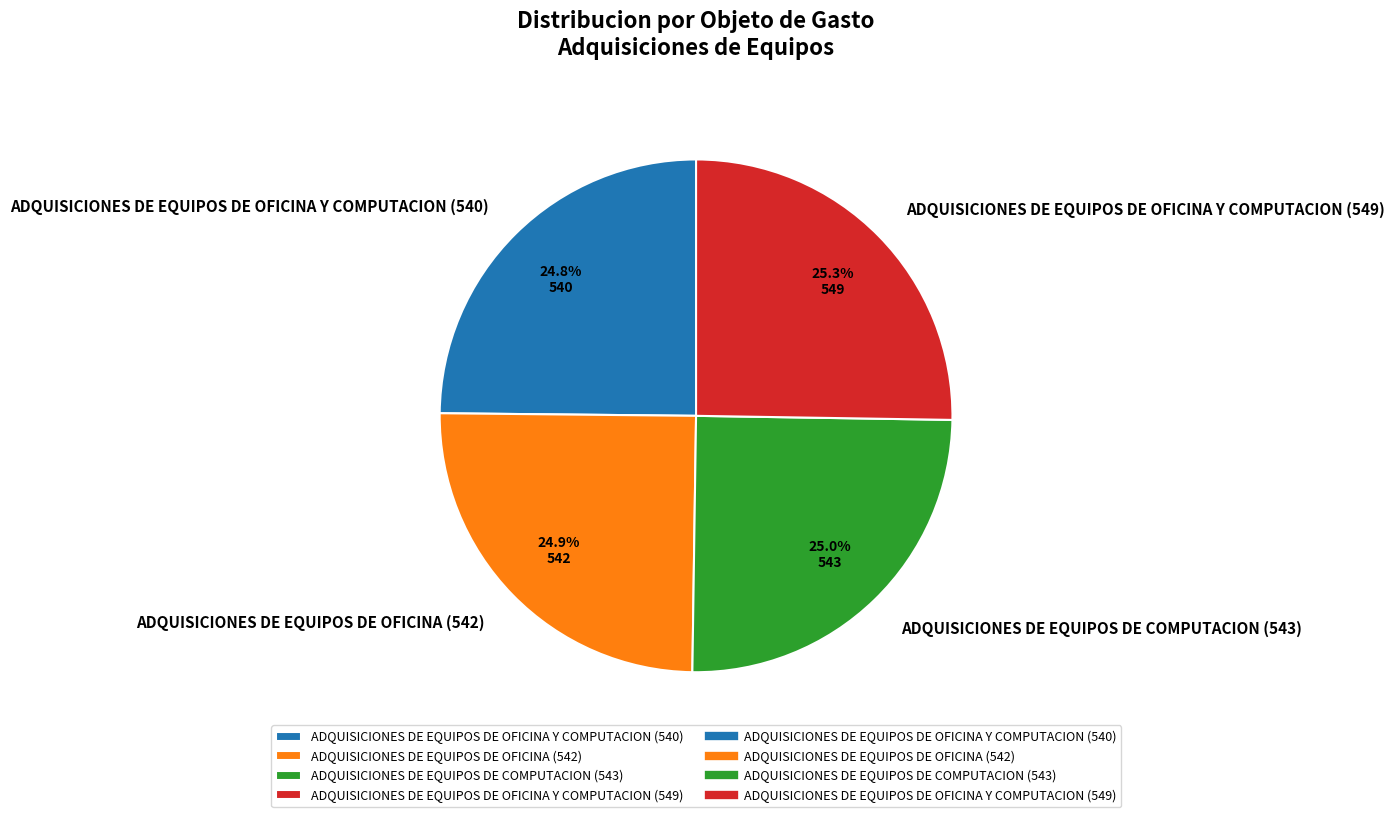

Count the number of slices in the pie.

4